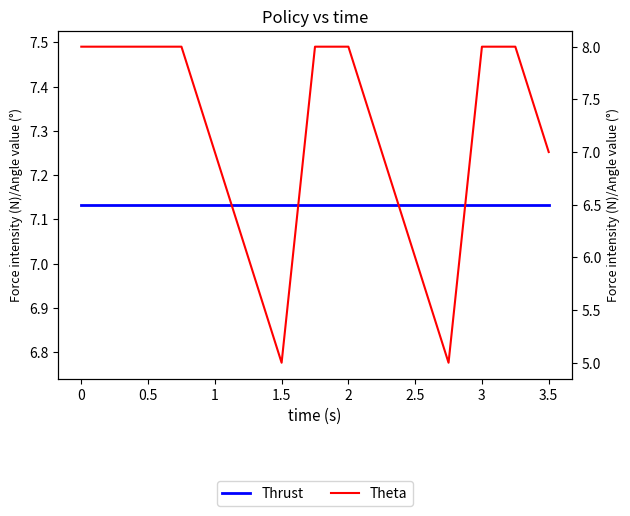

How many data points does each series have?

15